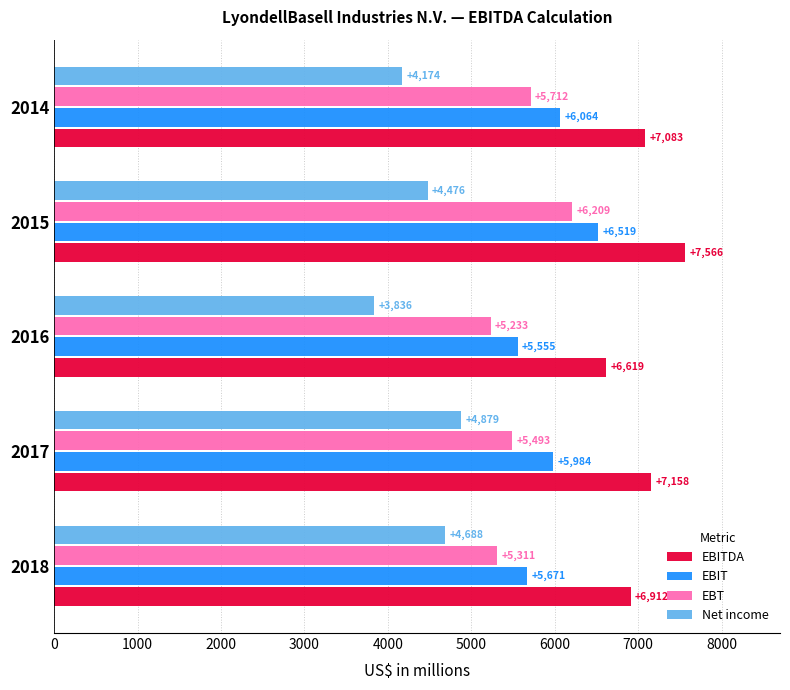

At which category is the sum across all series the highest?

2015